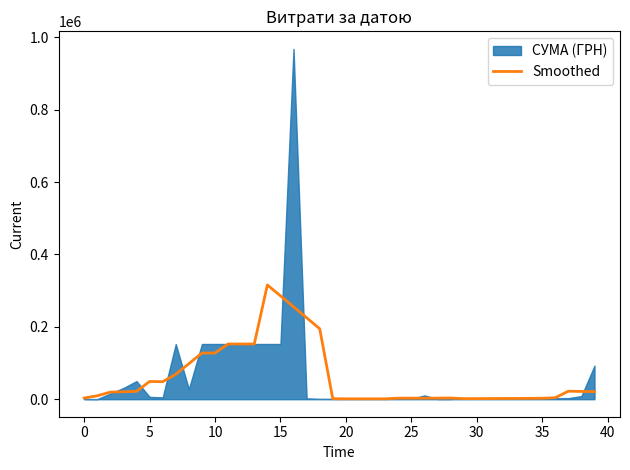

Between 13 and 27, which is larger?

13